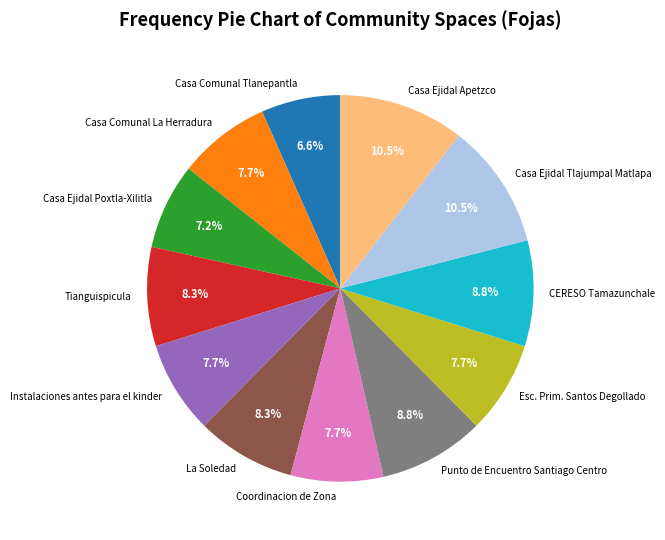

To the nearest percent, what percentage of the pie is Casa Comunal Tlanepantla?

7%